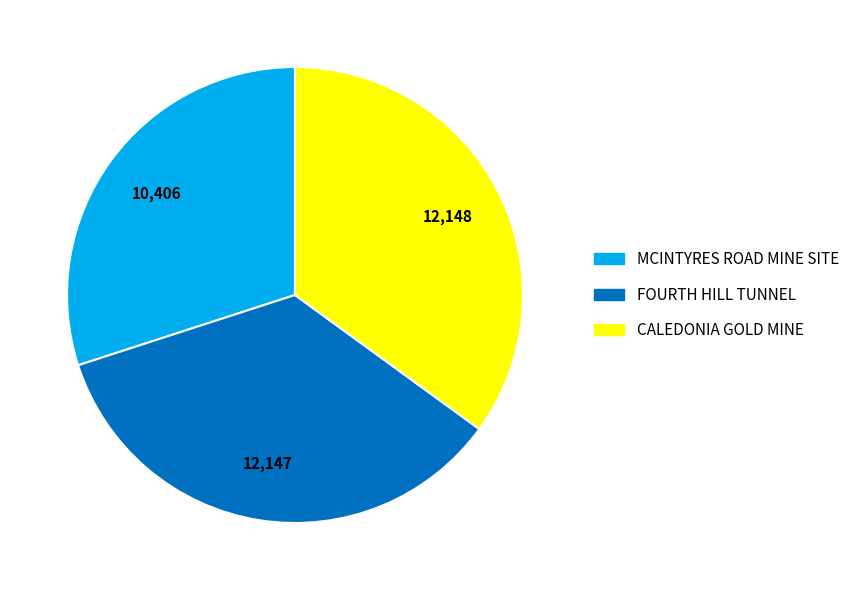

Between CALEDONIA GOLD MINE and MCINTYRES ROAD MINE SITE, which is larger?

CALEDONIA GOLD MINE